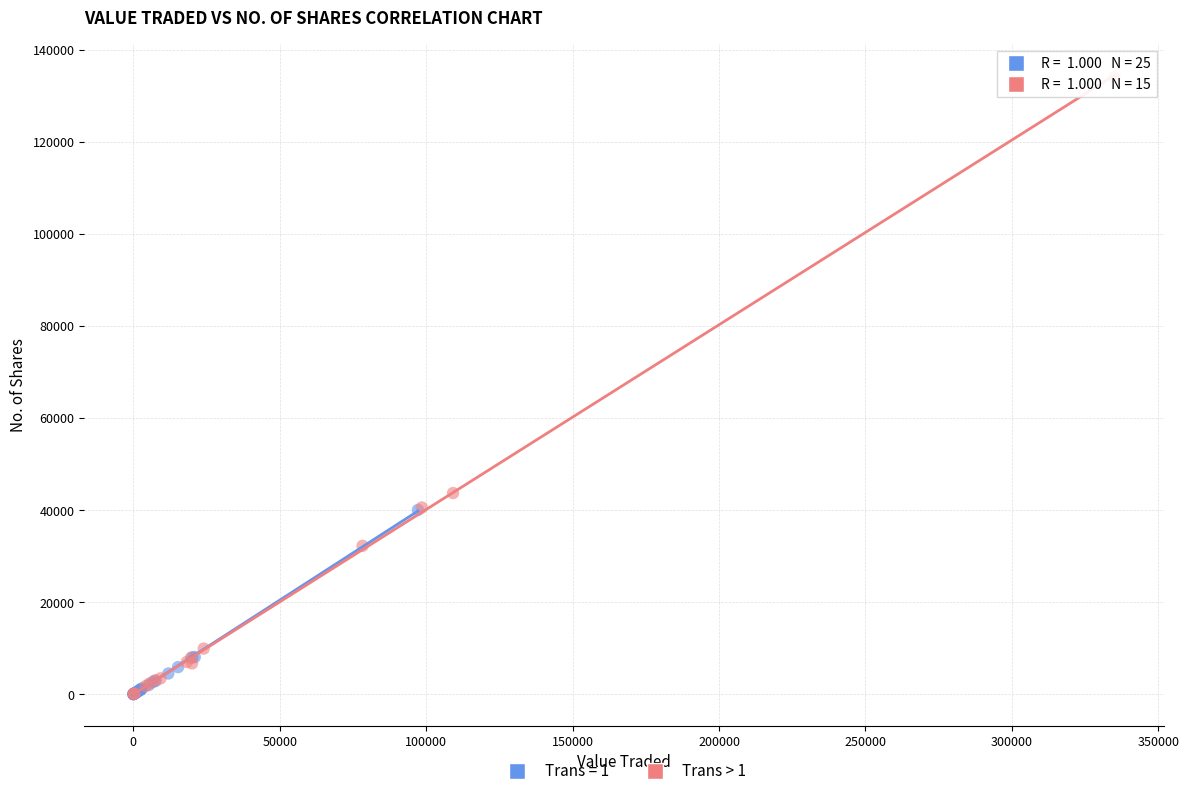

Which series has the widest spread of Y values?

Trans > 1